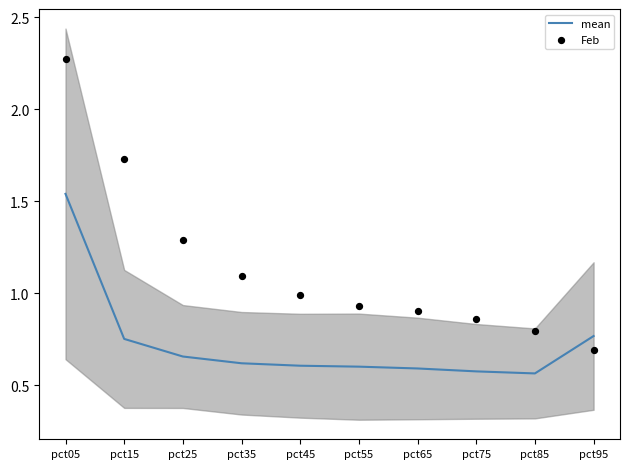

What is the total value across all series at pct85?

1.4